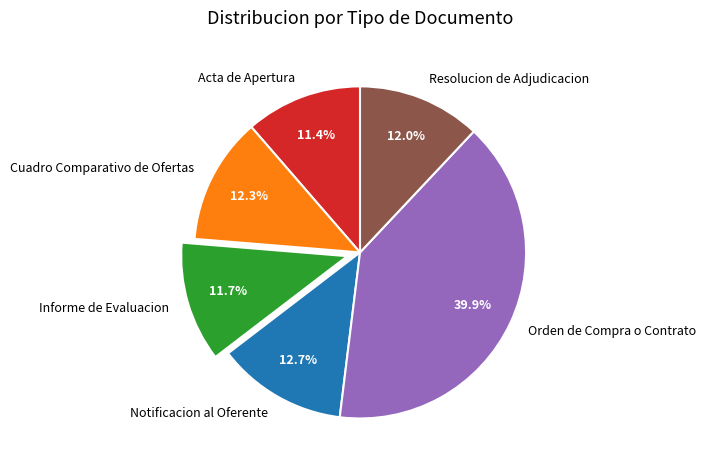

Is it true that Acta de Apertura is 11% of the pie?

True